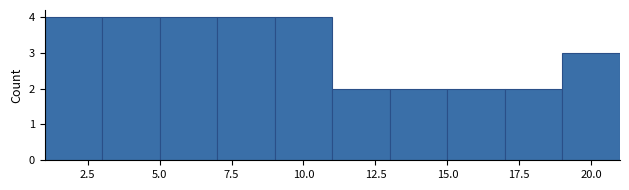

How tall is the bar that spans 5 to 7 on the x-axis? The values are not printed on the chart, so give them approximately, as read against the axis.

4